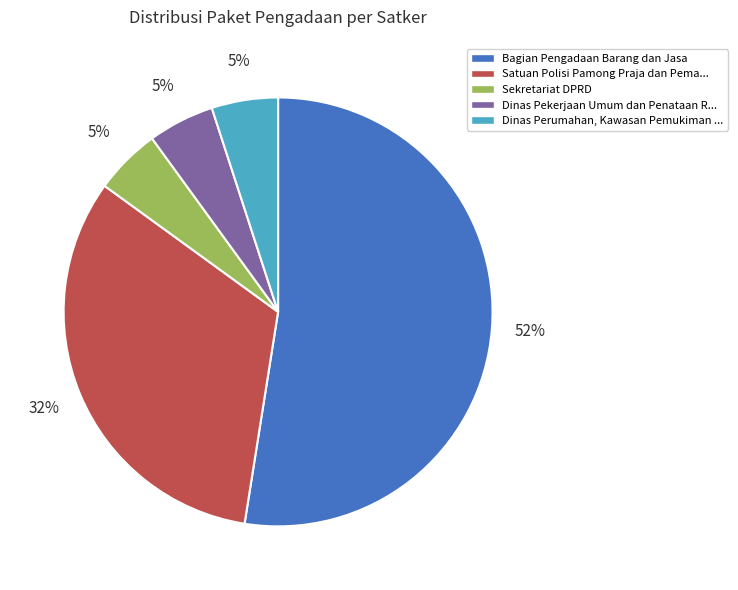

True or false: Sekretariat DPRD accounts for 5% of the total.

True